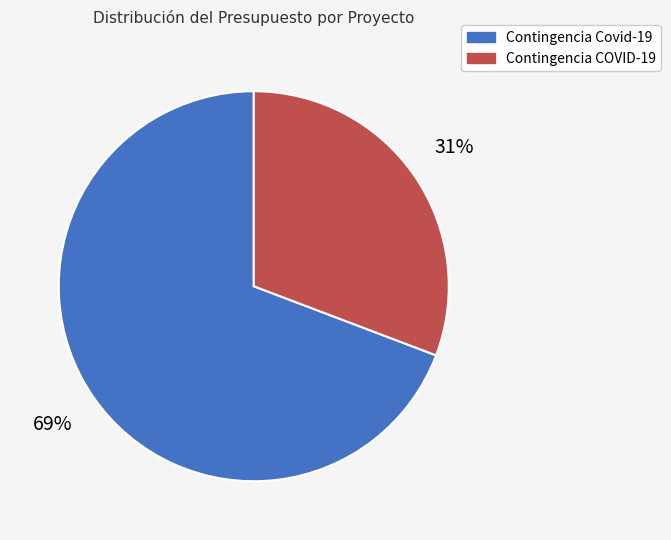

How many segments does this pie chart have?

2